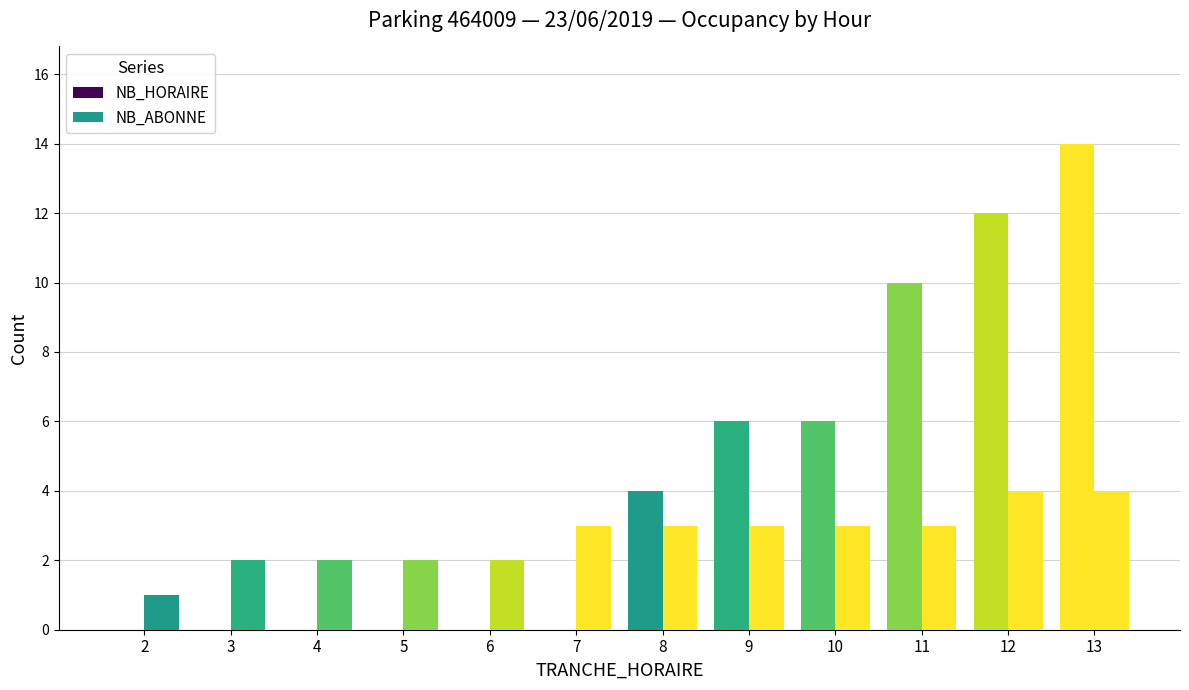

What is the spread (max minus min) of values at 13?

10